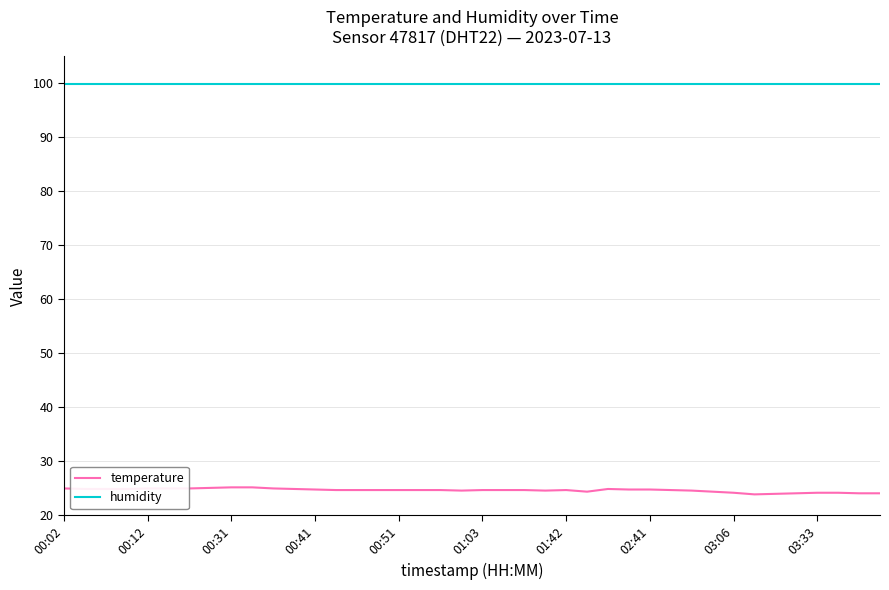

Which series has the largest total across all categories?

humidity